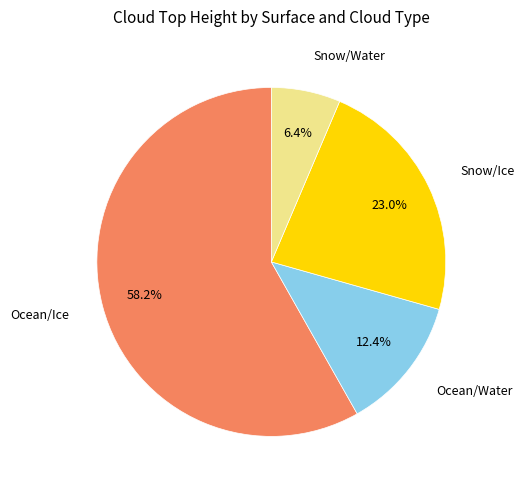

Is there a majority slice in this chart?

Yes